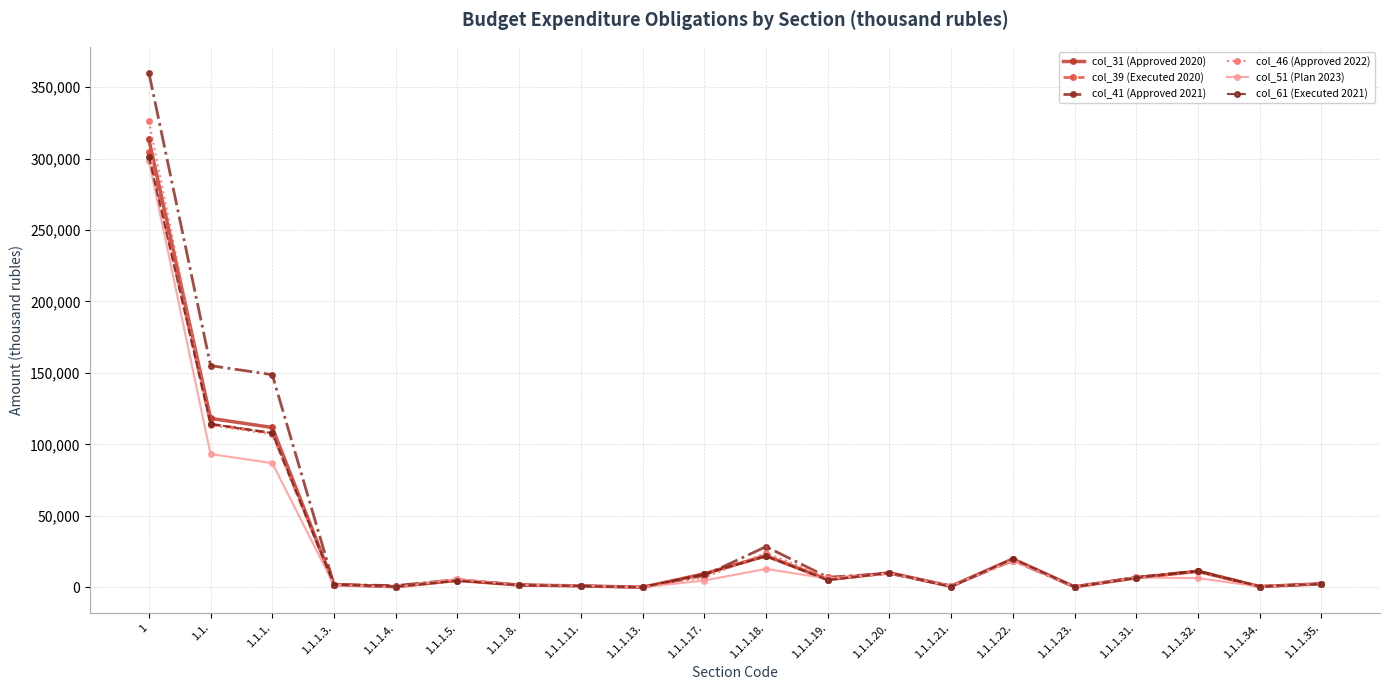

What is the total value across all series at 1.1.1.18.?

131385.1